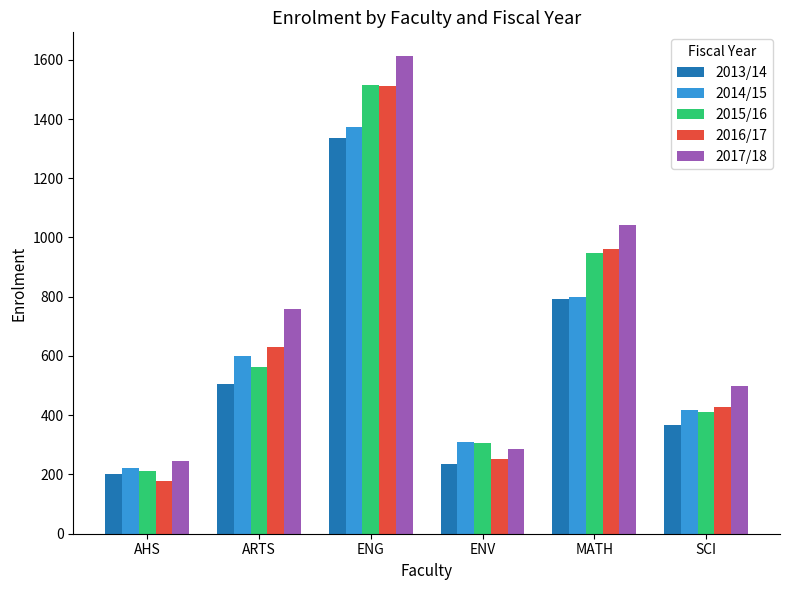

How many data points in 2017/18 are less than 760?

3